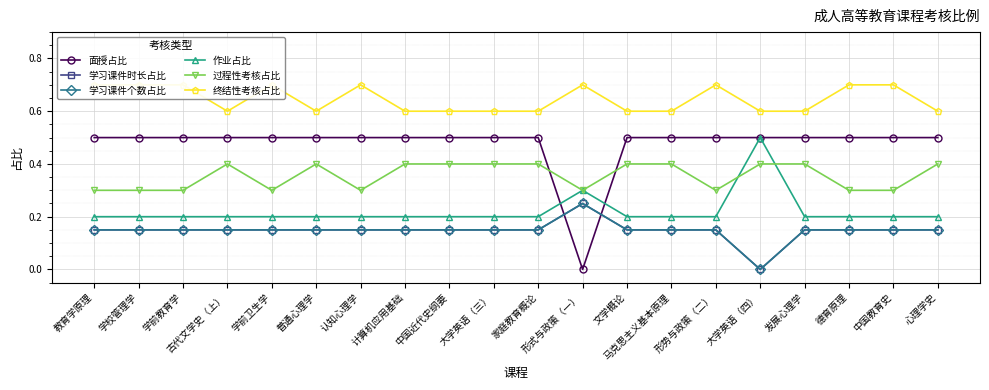

Where is 作业占比 nearest to the value 0?

教育学原理